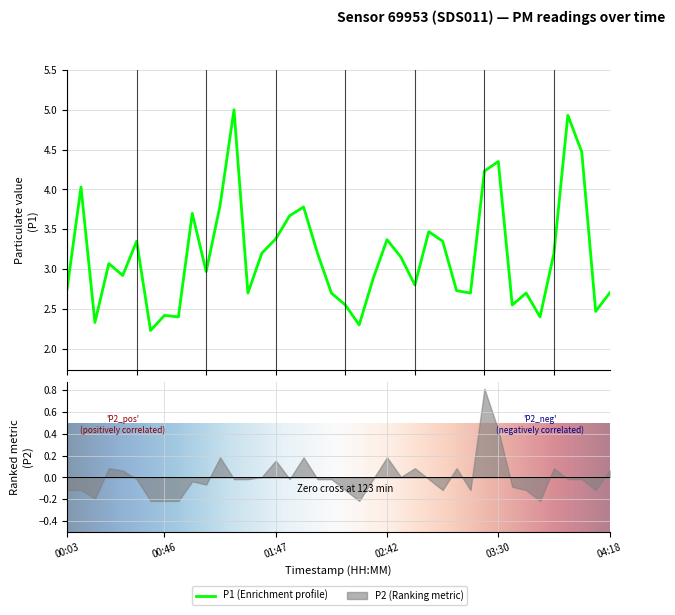

What is the difference between the maximum and second lowest values?

2.7